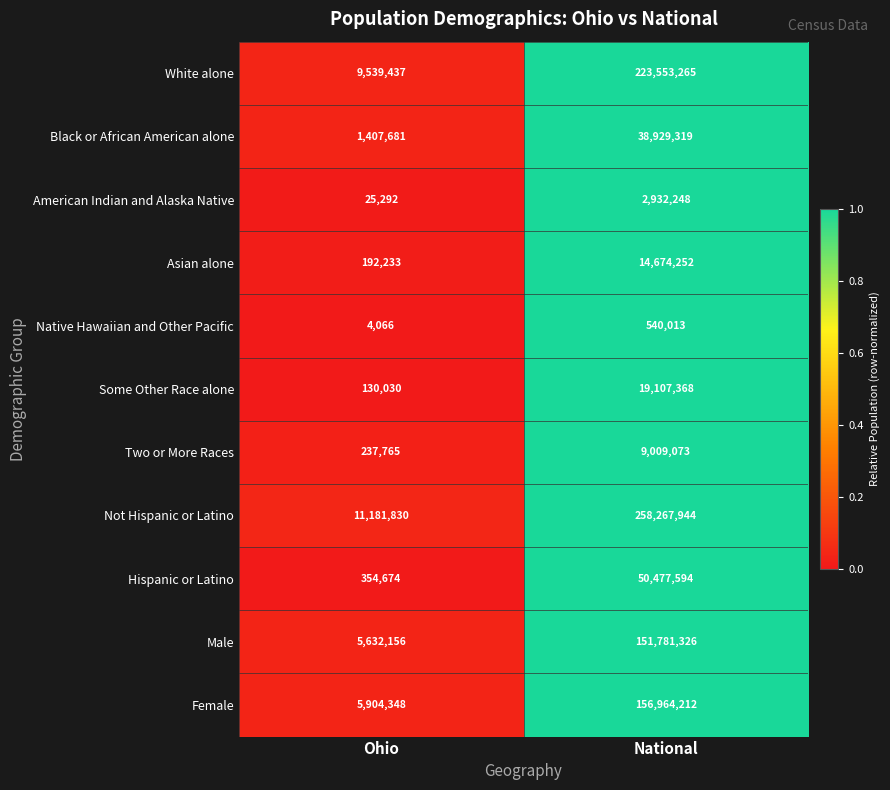

Reading right to left, what are all the values shown in this chart?

White alone: 223553265	9539437
Black or African American alone: 38929319	1407681
American Indian and Alaska Native: 2932248	25292
Asian alone: 14674252	192233
Native Hawaiian and Other Pacific: 540013	4066
Some Other Race alone: 19107368	130030
Two or More Races: 9009073	237765
Not Hispanic or Latino: 258267944	11181830
Hispanic or Latino: 50477594	354674
Male: 151781326	5632156
Female: 156964212	5904348